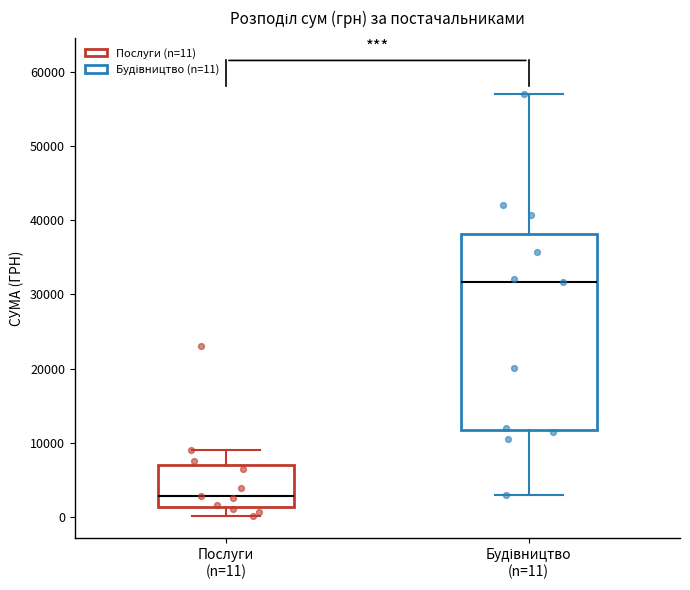

Reading left to right, transcribe this box plot: for each box, give where its median line is, the range the box spans, and where its two whiskers end, as read against the y-axis. The values are not printed on the chart, so give them approximately, as read against the axis.

Послуги (n=11): median 3000, box 1000 to 7000, whiskers 0 to 9000
Будівництво (n=11): median 32000, box 12000 to 38000, whiskers 3000 to 57000